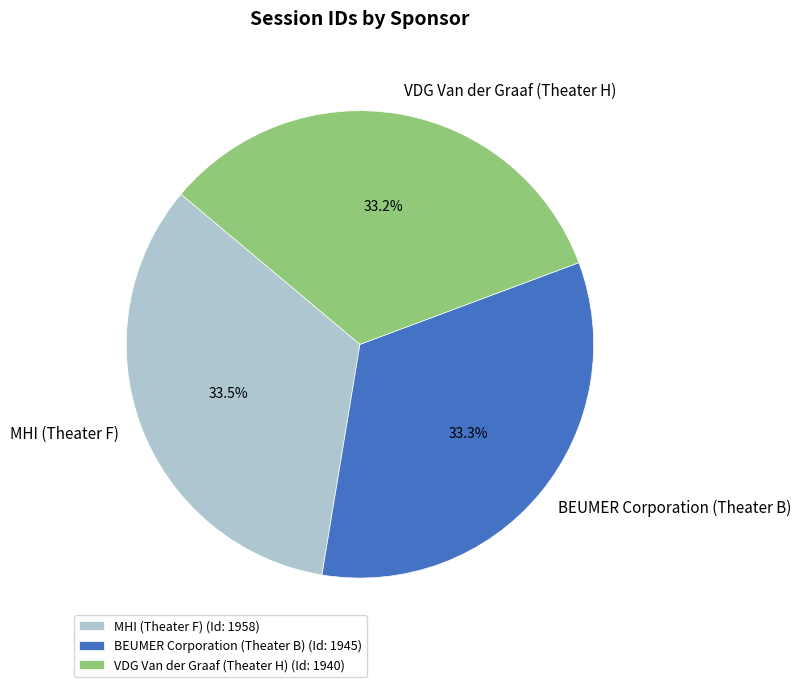

Count the number of slices in the pie.

3